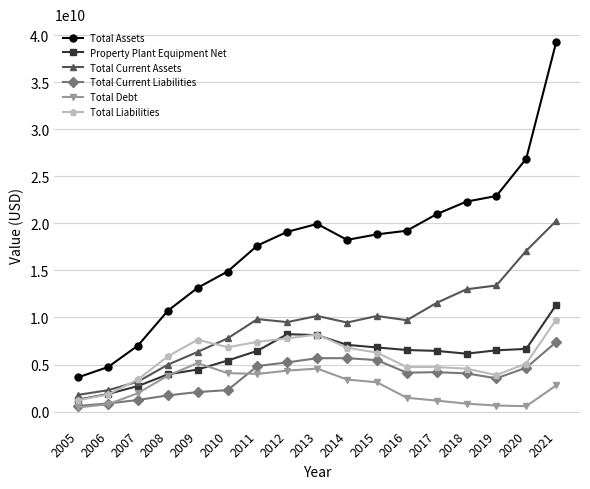

Count the number of data series in this chart.

6